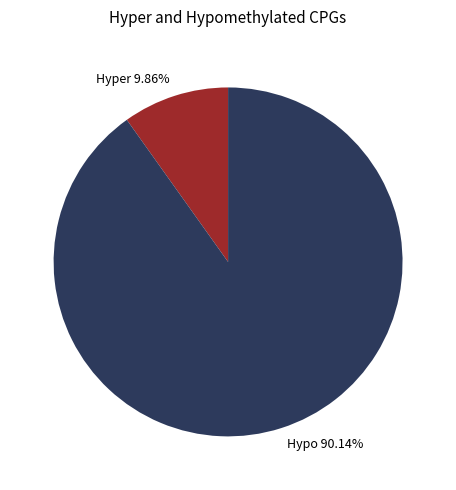

Does Hypo 90.14% account for over 50% of the chart?

Yes